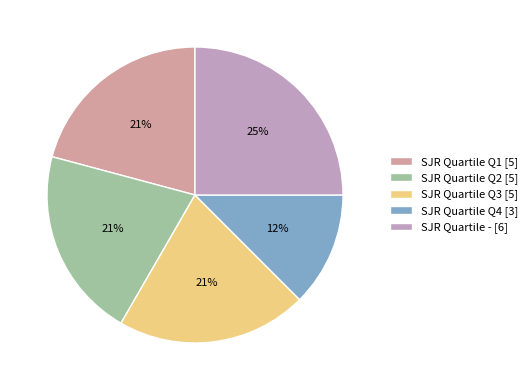

Rank the categories by value from lowest to highest.

Q4, Q1, Q2, Q3, -